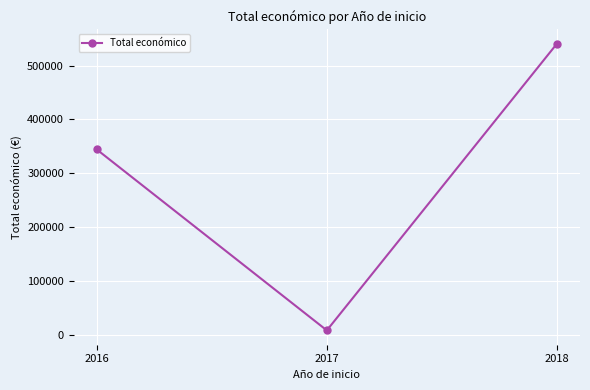

What is the value of the 2nd point from the left?

7980